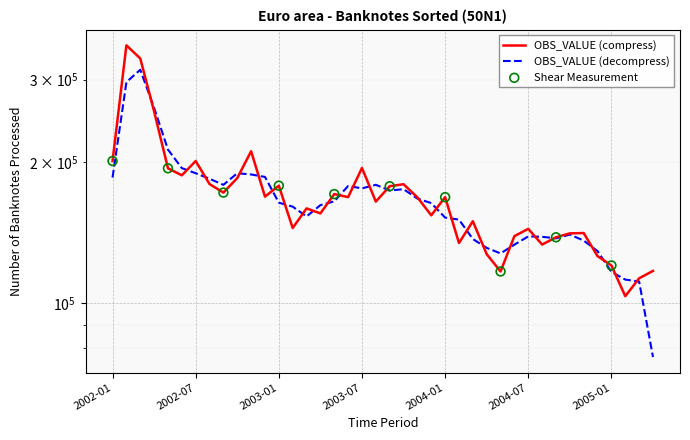

Approximately how many times larger is the value at 2003-04 compared to 2004-05?

1.3